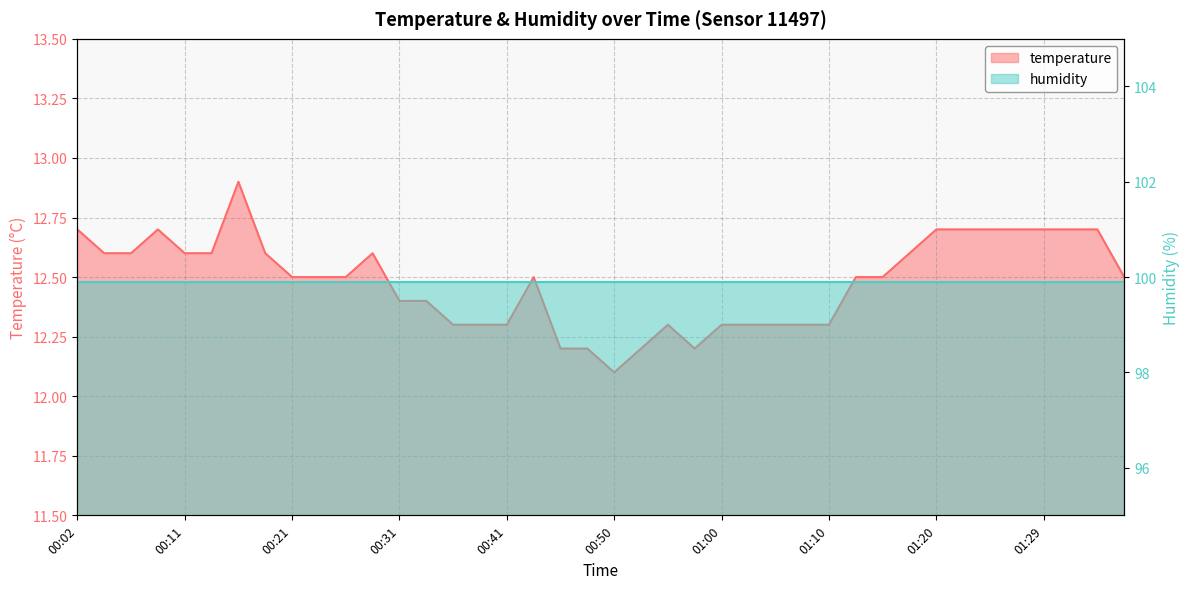

Reading left to right, transcribe all the data shown in this chart.

00:02=12.7	00:04=12.6	00:07=12.6	00:09=12.7	00:11=12.6	00:14=12.6	00:16=12.9	00:19=12.6	00:21=12.5	00:24=12.5	00:26=12.5	00:29=12.6	00:31=12.4	00:33=12.4	00:36=12.3	00:38=12.3	00:41=12.3	00:43=12.5	00:46=12.2	00:48=12.2	00:50=12.1	00:53=12.2	00:55=12.3	00:58=12.2	01:00=12.3	01:03=12.3	01:05=12.3	01:07=12.3	01:10=12.3	01:12=12.5	01:15=12.5	01:17=12.6	01:20=12.7	01:22=12.7	01:25=12.7	01:27=12.7	01:29=12.7	01:32=12.7	01:34=12.7	01:37=12.5